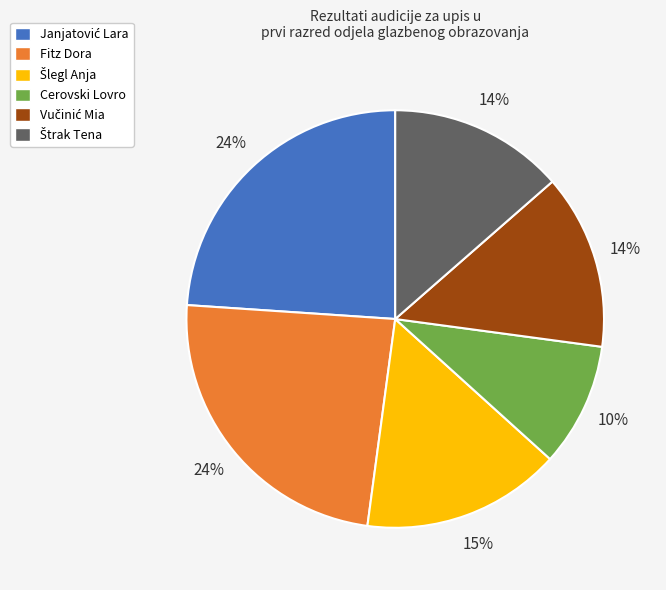

To the nearest percent, what is the average slice percentage?

17%